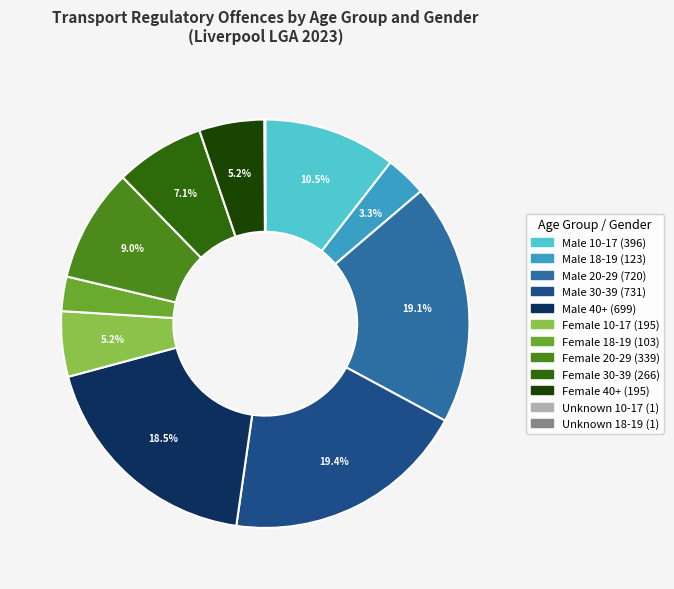

What percentage is NOT represented by Female 30-39?

92.9%